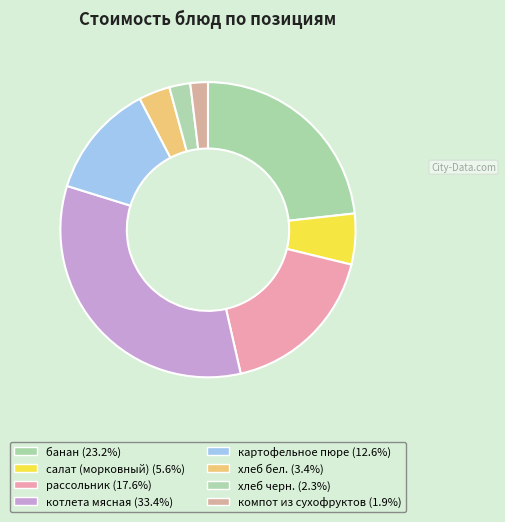

Is the sum of компот из сухофруктов and хлеб бел. greater than half?

No